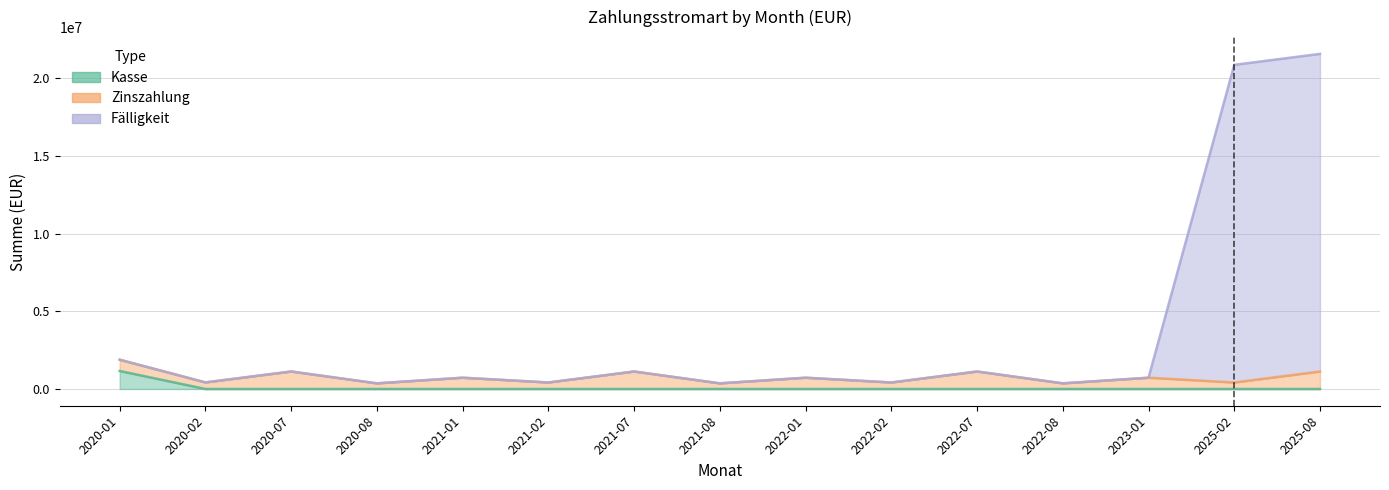

What is the greatest value displayed?

21579562.5